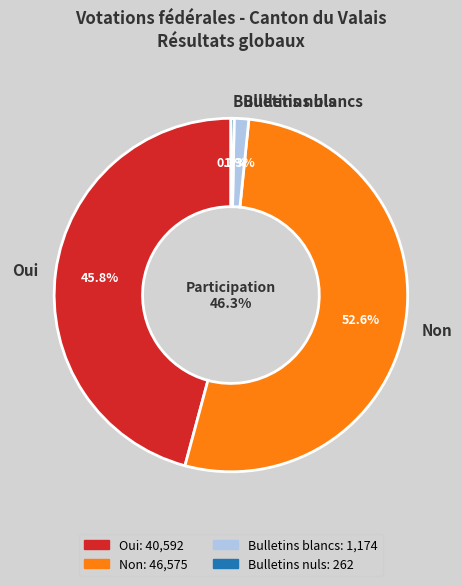

Does Non account for over 50% of the chart?

Yes